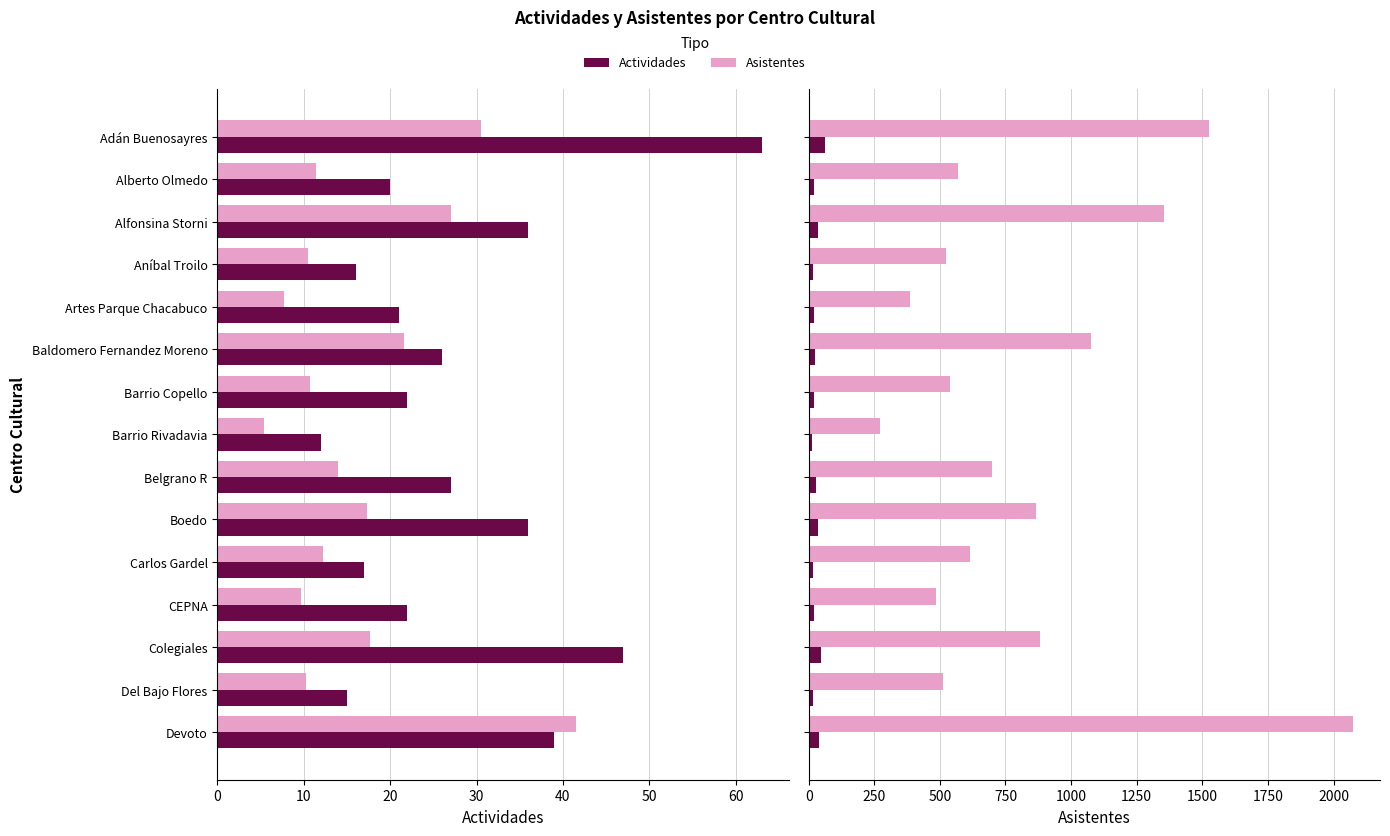

Is it true that Asistentes equals 524.7 at Aníbal Troilo?

True